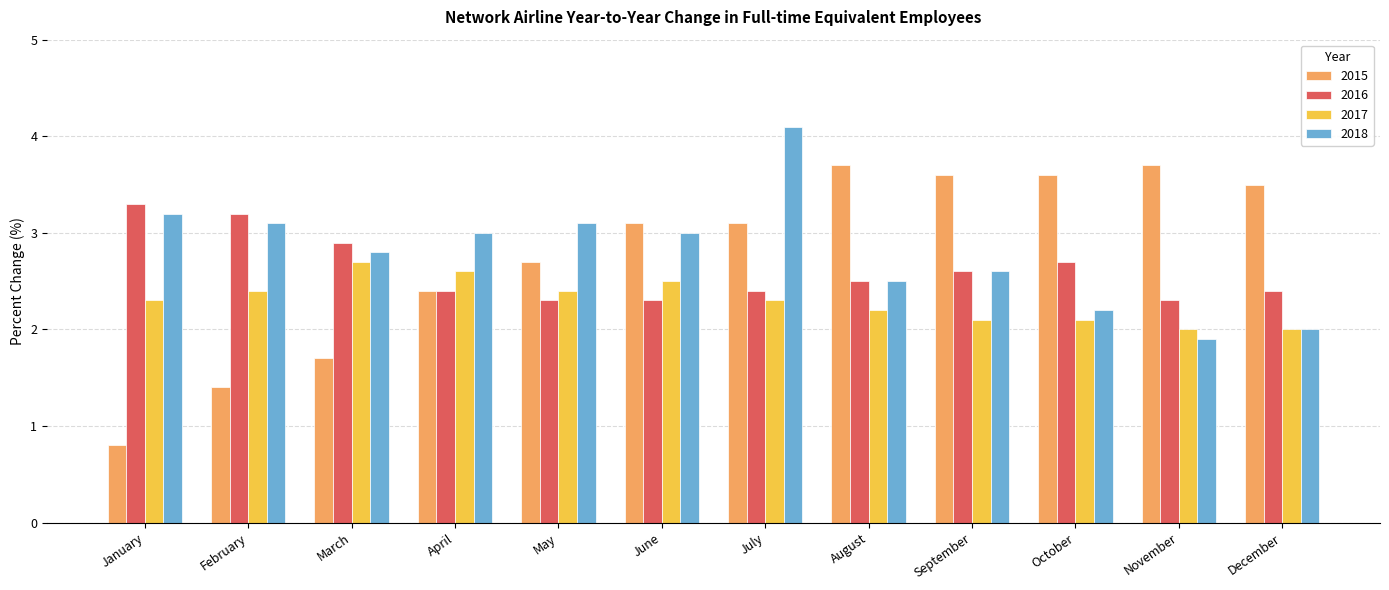

What is the maximum value for 2018?

4.1